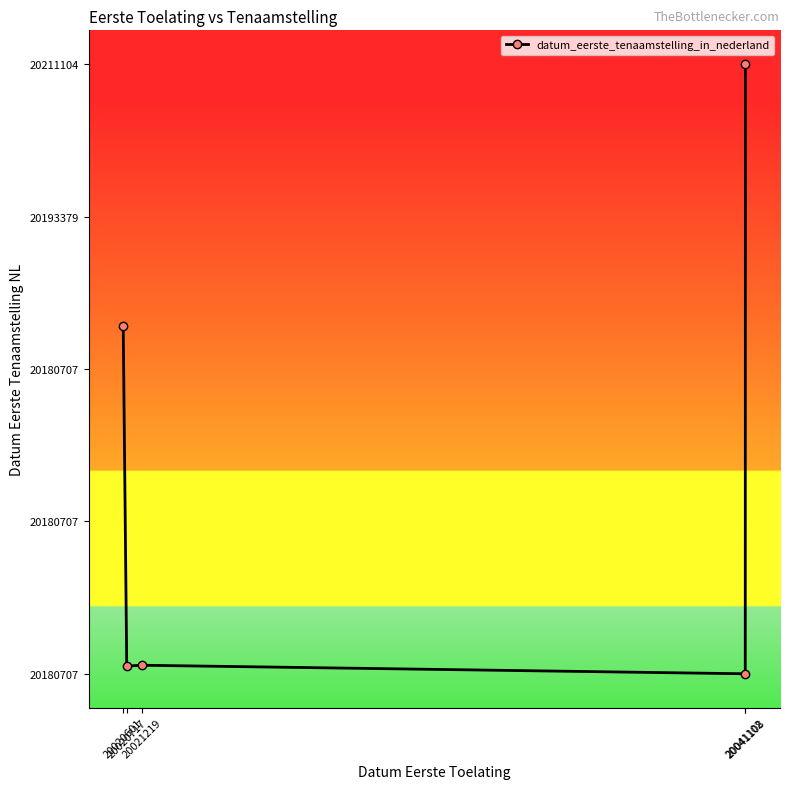

How many interior local peaks (higher than both neighbors) does the data have?

1